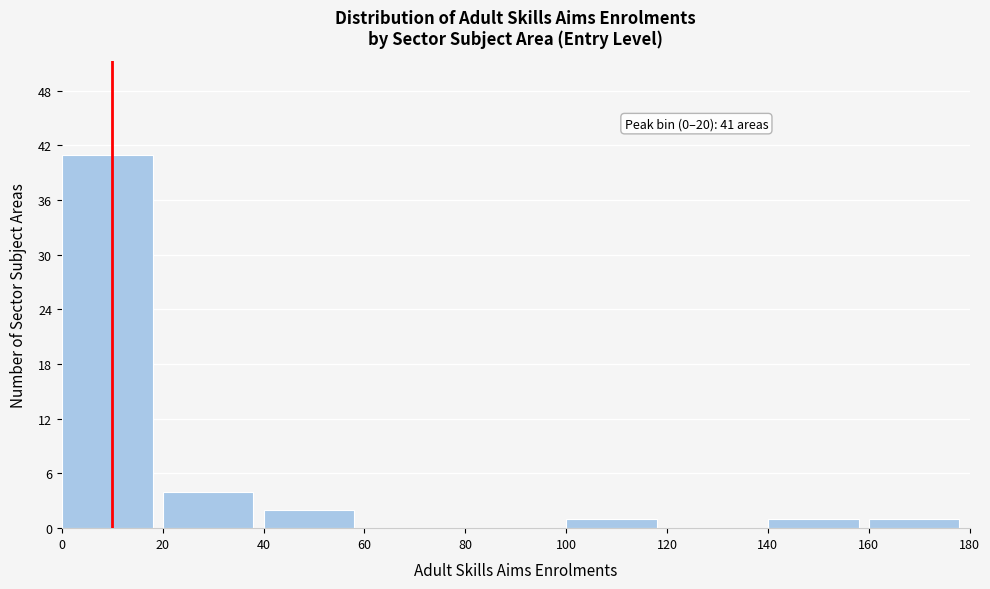

Over which range of the x-axis is the bar tallest?

0 to 20